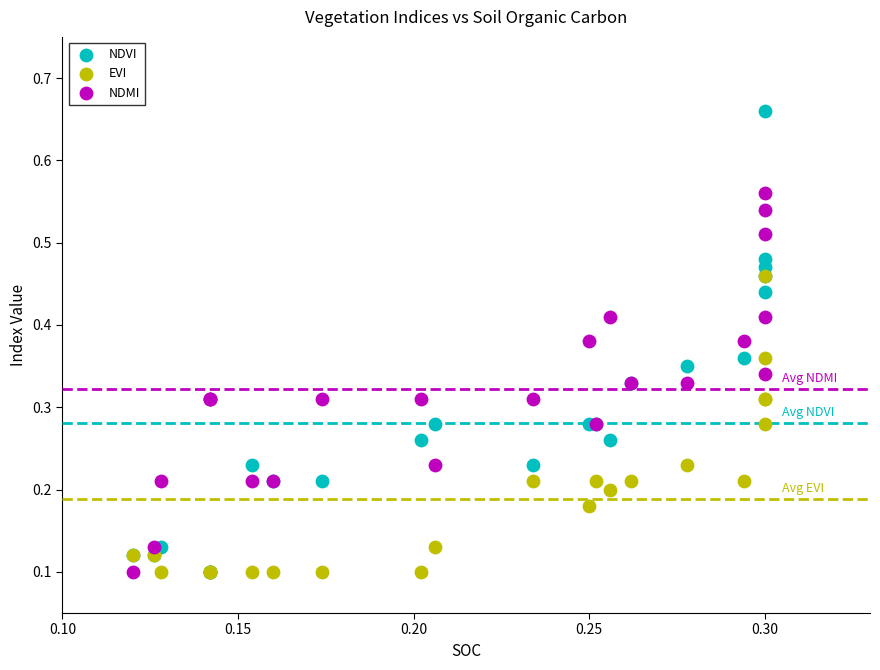

Which series has the largest Y range (max minus min)?

NDVI